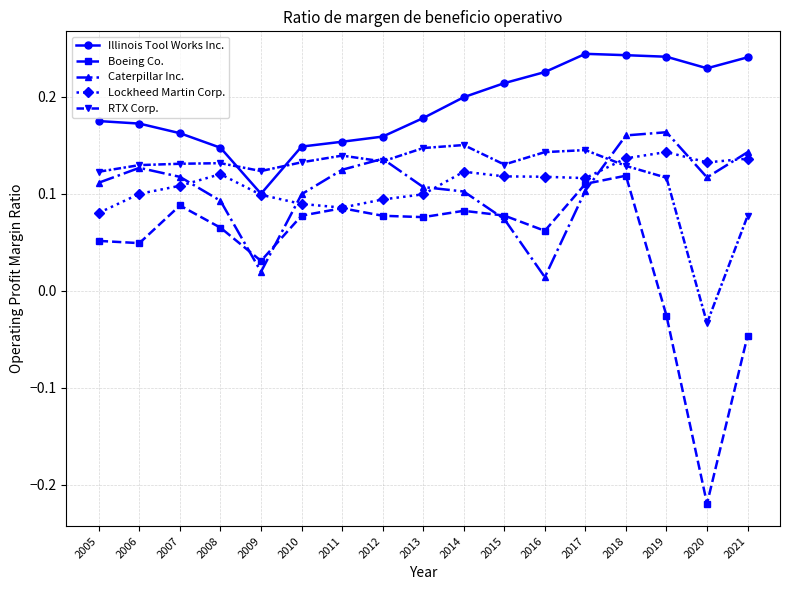

At which category does Illinois Tool Works Inc. reach its first local valley?

2009